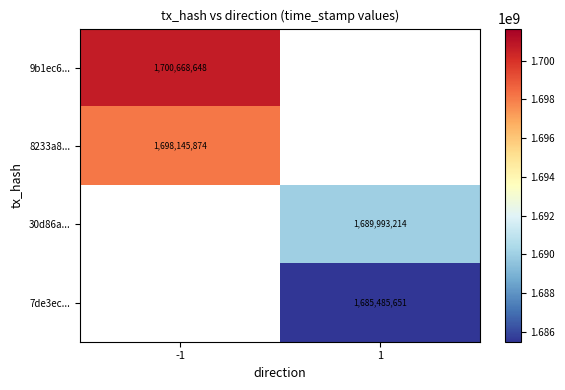

Is it true that 9b1ec6... equals 2865781163 at -1?

False